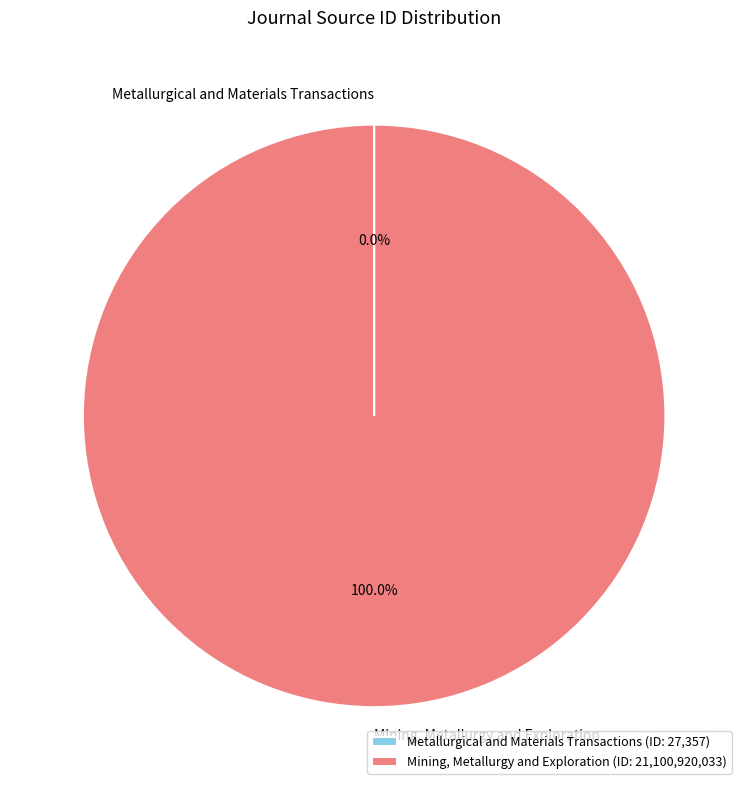

To the nearest percent, what is the difference between the largest and smallest slice percentages?

100%